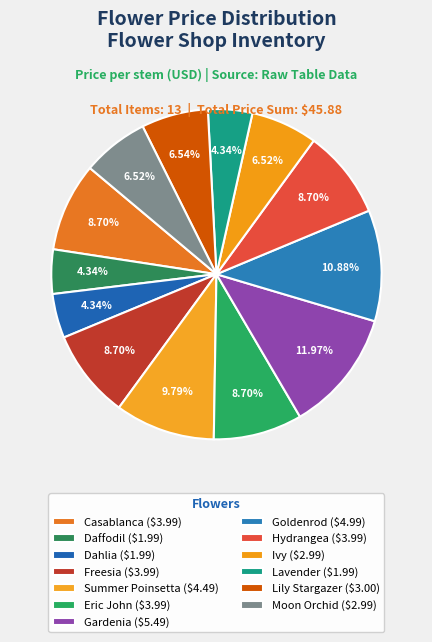

To the nearest percent, what is the combined percentage of Goldenrod and Lavender?

15%